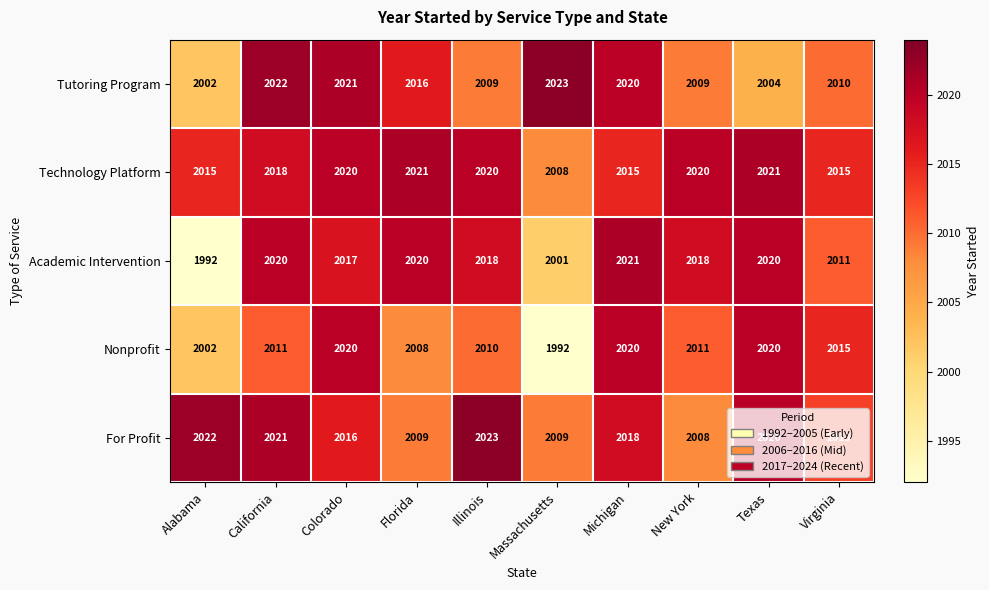

Rank the series at Illinois from highest to lowest value.

For Profit, Technology Platform, Academic Intervention, Nonprofit, Tutoring Program